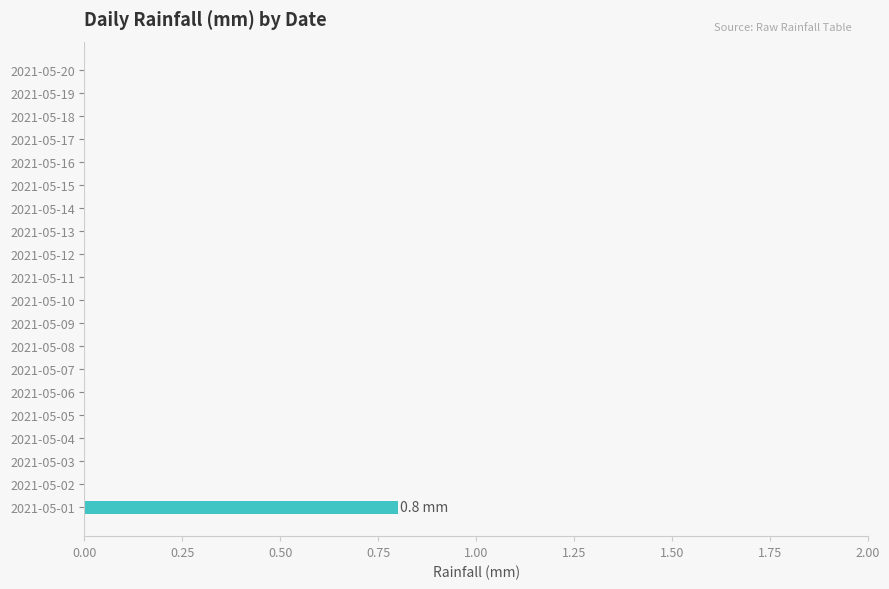

The chart shows a value of 0.0 at 2021-05-07. True or false?

True